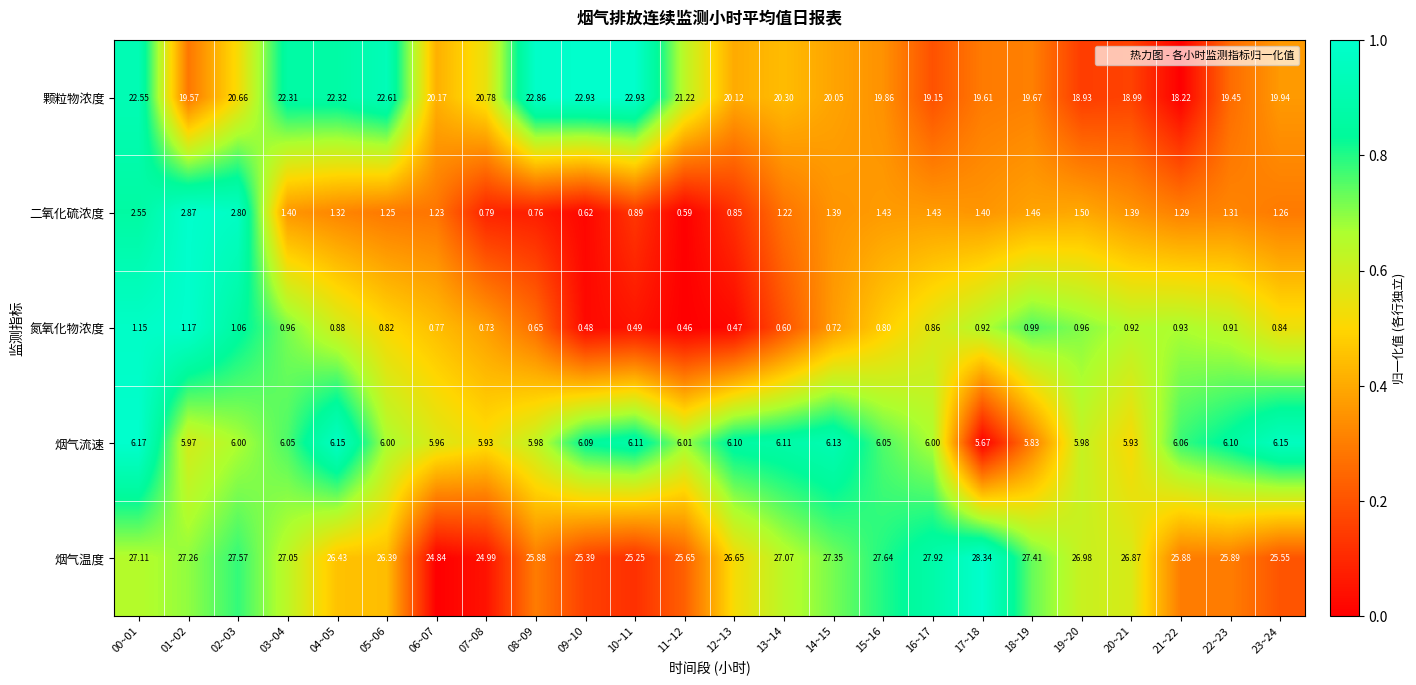

Which series has the largest total across all categories?

烟气温度